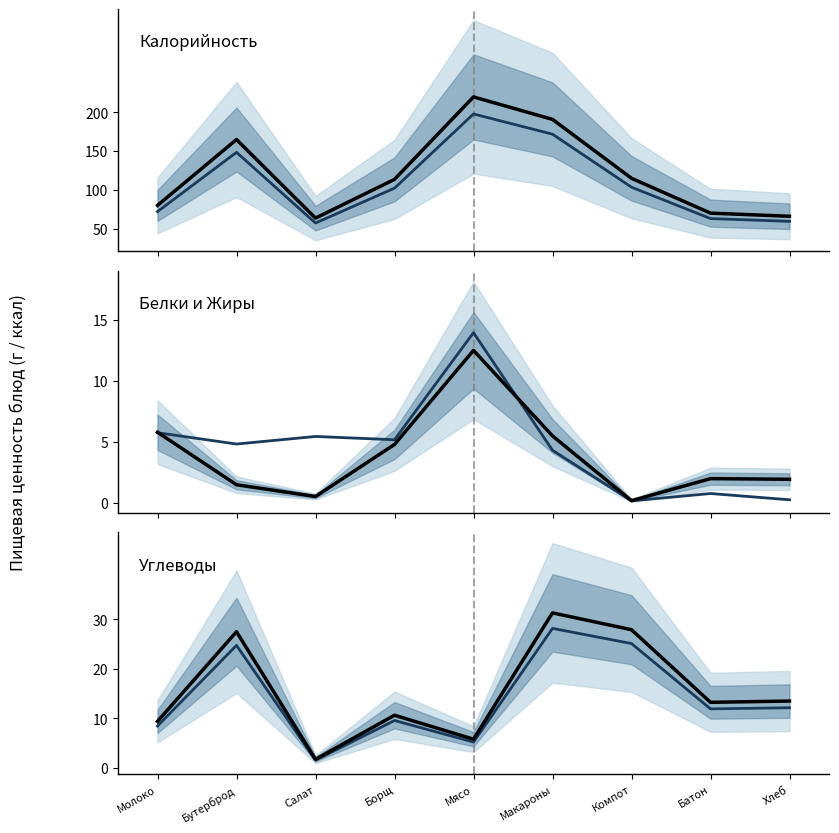

Between Мясо and Молоко, which is larger?

Мясо